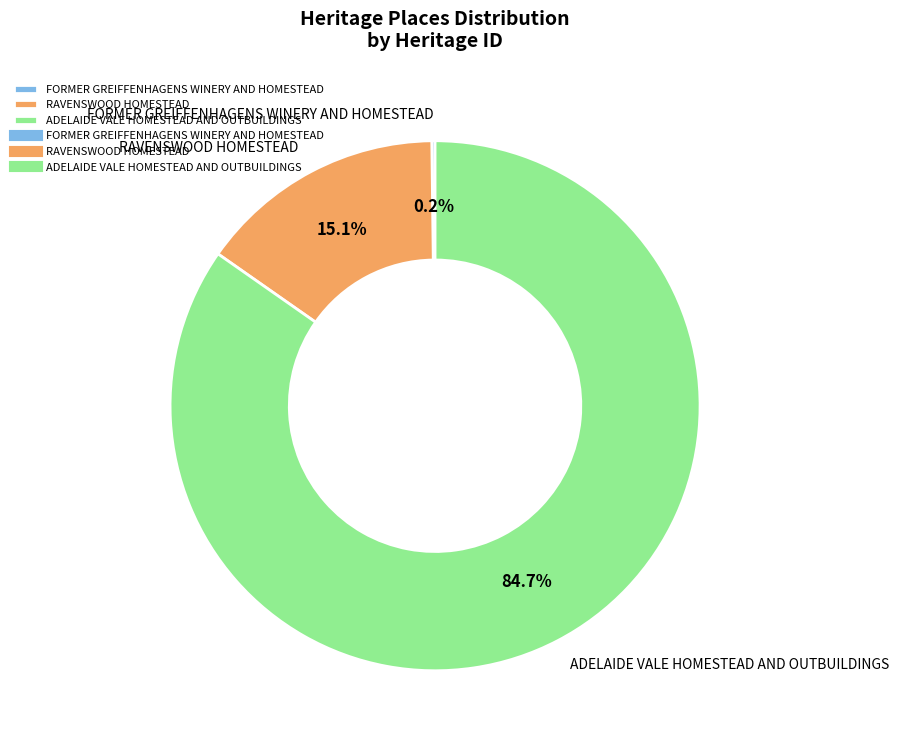

What is the largest slice in the pie chart?

ADELAIDE VALE HOMESTEAD AND OUTBUILDINGS